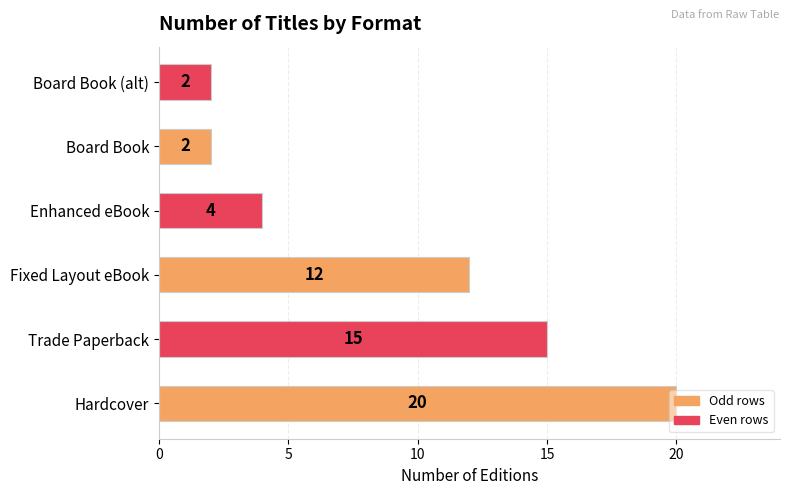

What is the difference between the second highest and minimum values?

13